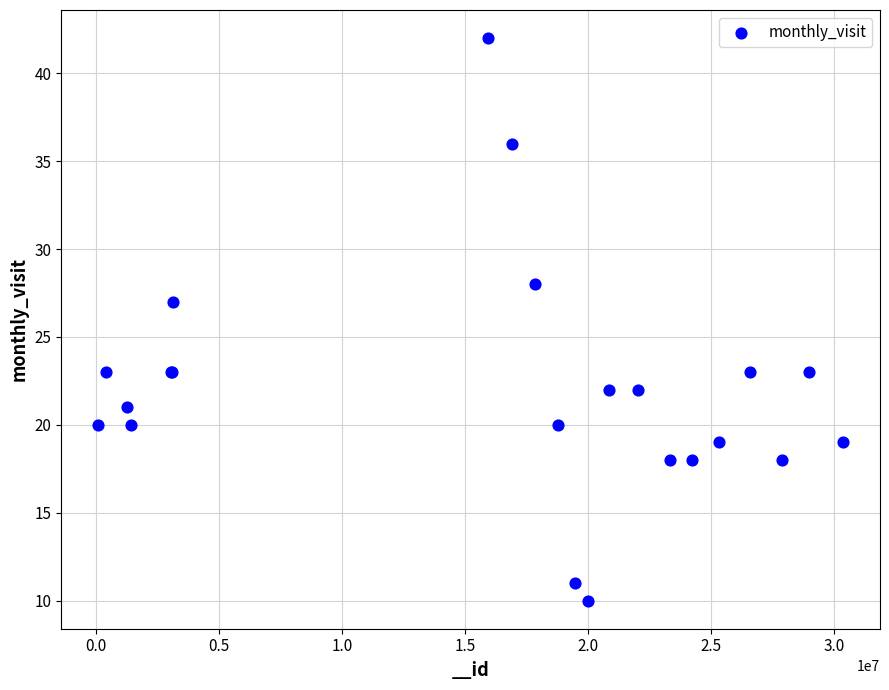

What Y value in the scatter plot is closest to 26?

27